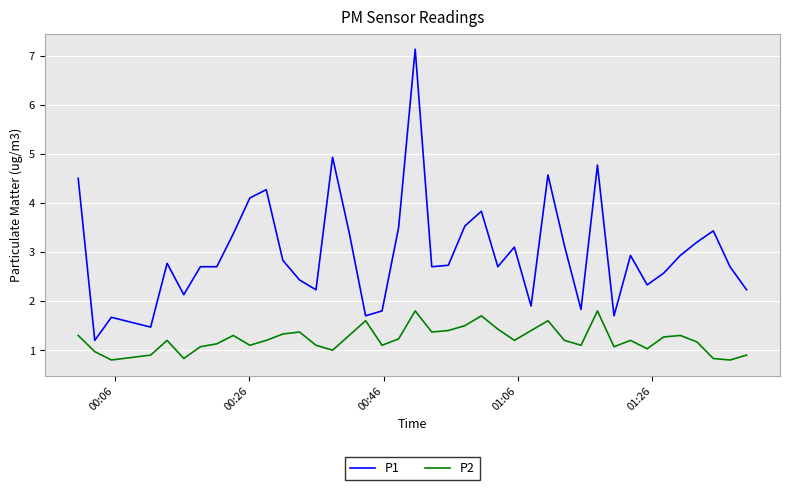

Reading right to left, transcribe all the data shown in this chart.

P1: 2.2	2.7	3.4	3.2	2.9	2.6	2.3	2.9	1.7	4.8	1.8	3.1	4.6	1.9	3.1	2.7	3.8	3.5	2.7	2.7	7.1	3.5	1.8	1.7	3.4	4.9	2.2	2.4	2.8	4.3	4.1	3.4	2.7	2.7	2.1	2.8	1.5	1.7	1.2	4.5
P2: 0.9	0.8	0.8	1.2	1.3	1.3	1.0	1.2	1.1	1.8	1.1	1.2	1.6	1.4	1.2	1.4	1.7	1.5	1.4	1.4	1.8	1.2	1.1	1.6	1.3	1.0	1.1	1.4	1.3	1.2	1.1	1.3	1.1	1.1	0.8	1.2	0.9	0.8	1.0	1.3